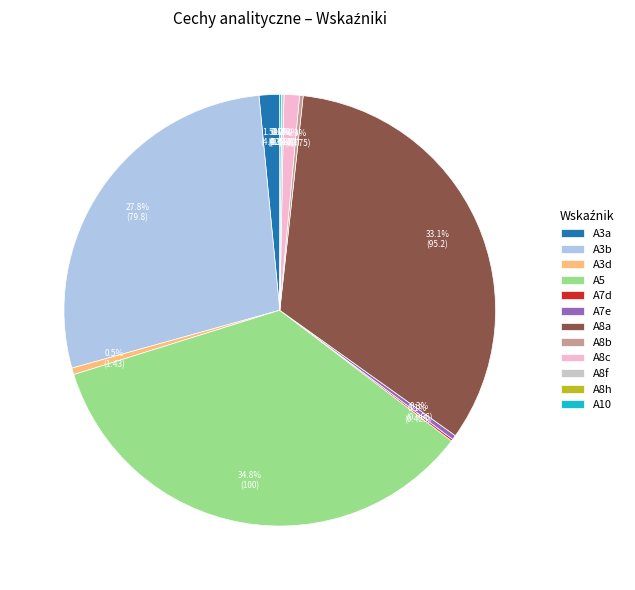

Which category has the biggest portion of the pie?

A5